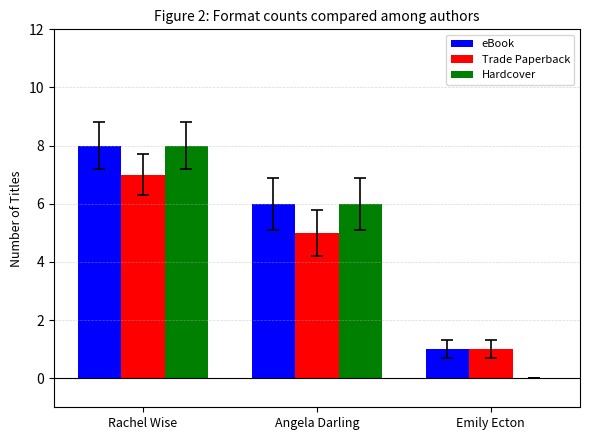

At which category is the sum across all series the highest?

Rachel Wise